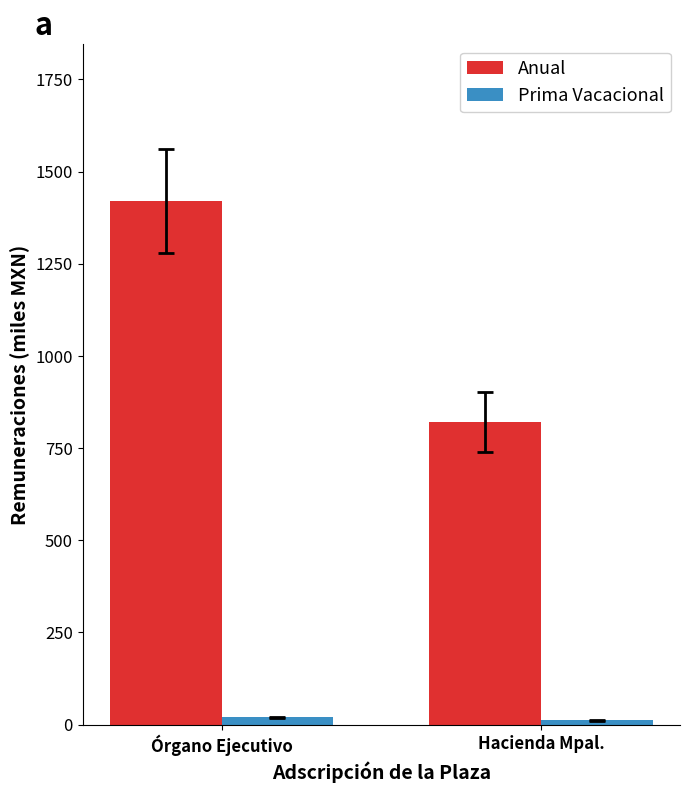

Reading left to right, what are all the values shown in this chart?

Anual: 1420.4	820.5
Prima Vacacional: 19.5	11.2